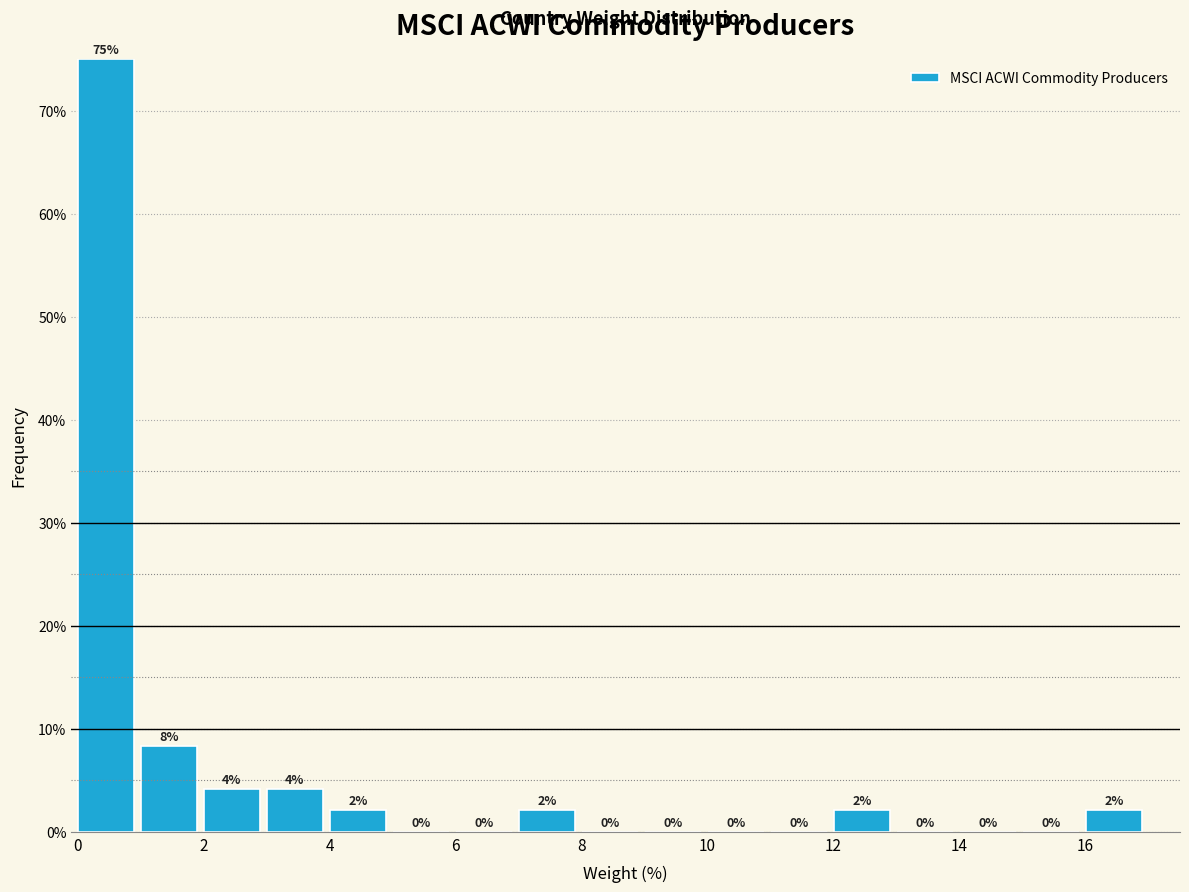

Which range on the x-axis has the tallest bar?

0 to 1